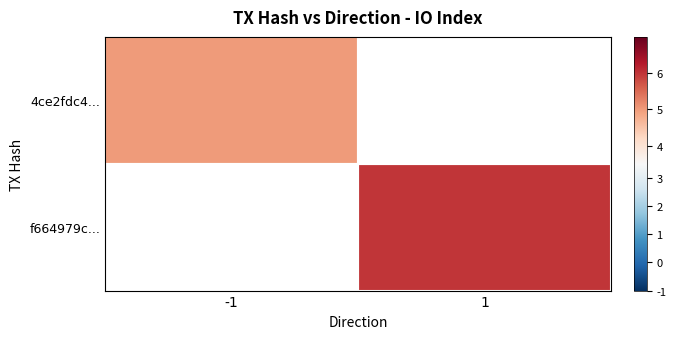

How many categories are shown in the chart?

2